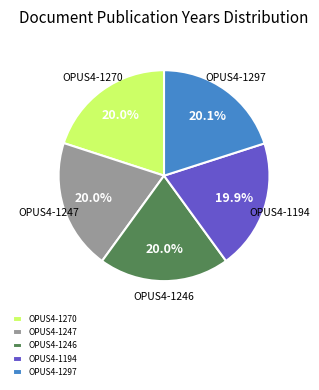

Does any single category account for the majority?

No